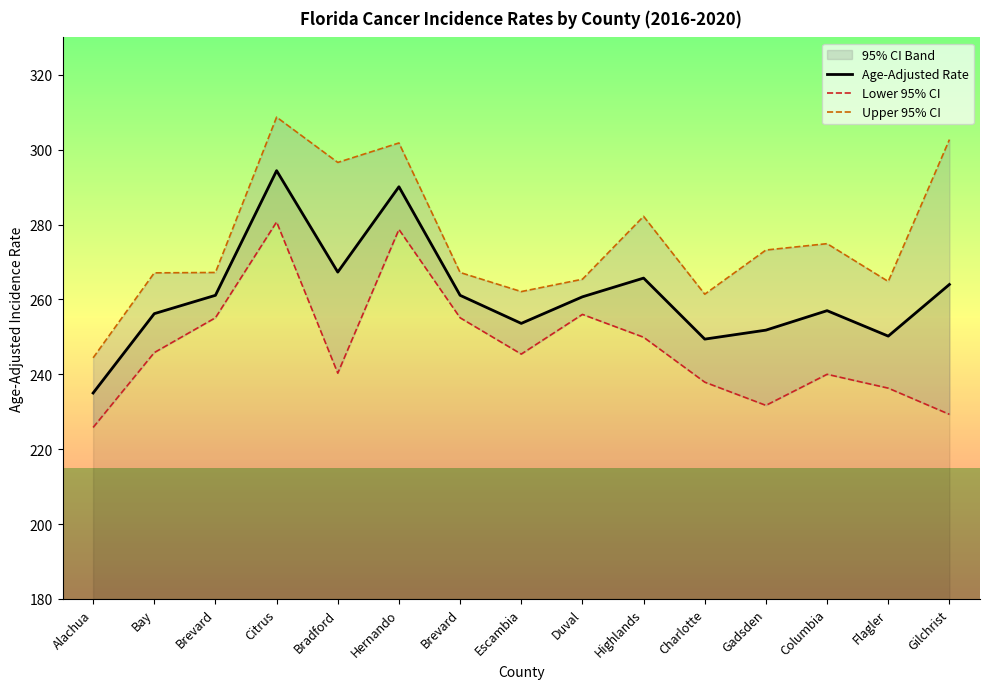

What is the spread (max minus min) of values at Highlands?

32.3